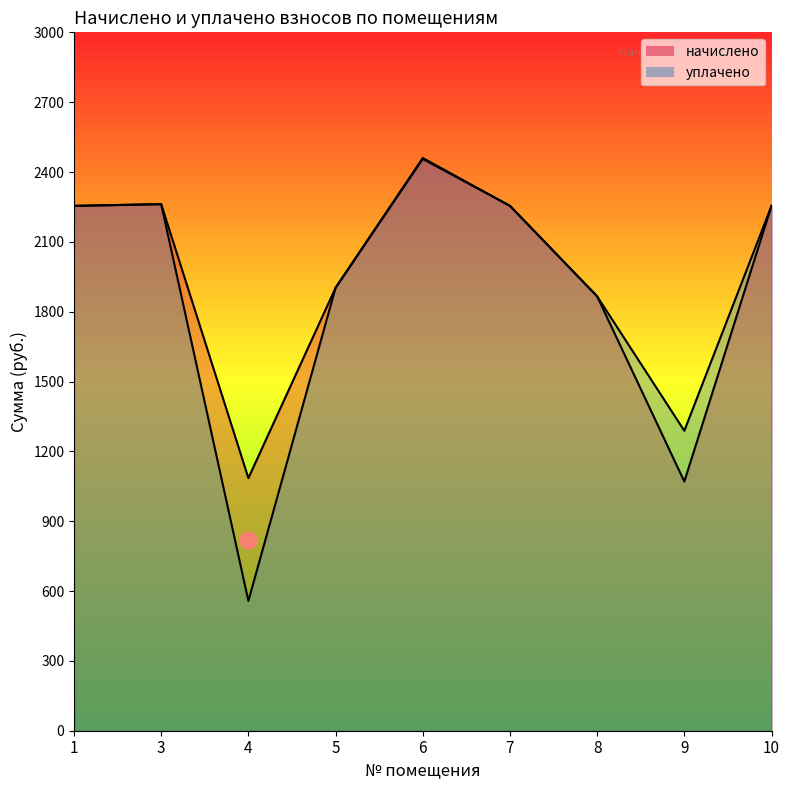

Where does the уплачено series first go above 2254?

1